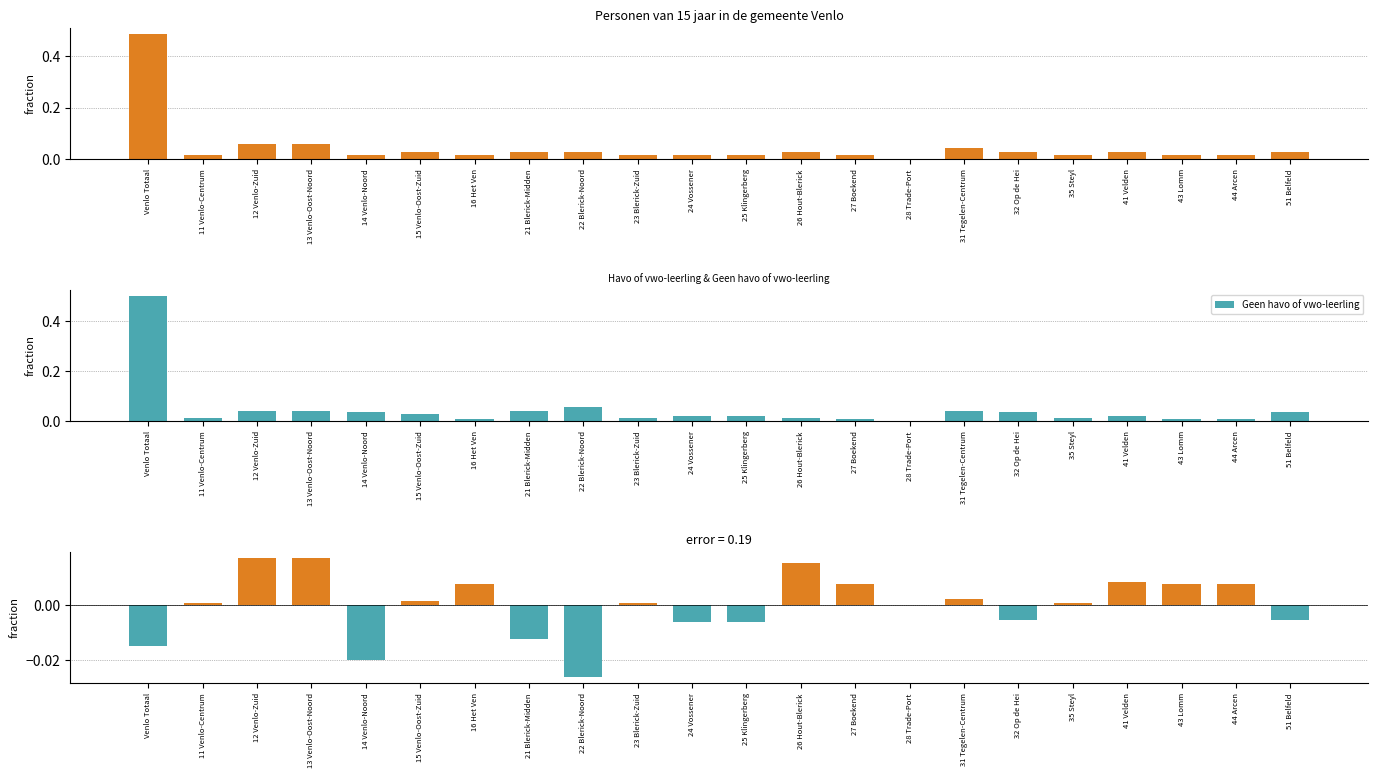

What position from the left is 21 Blerick-Midden?

8